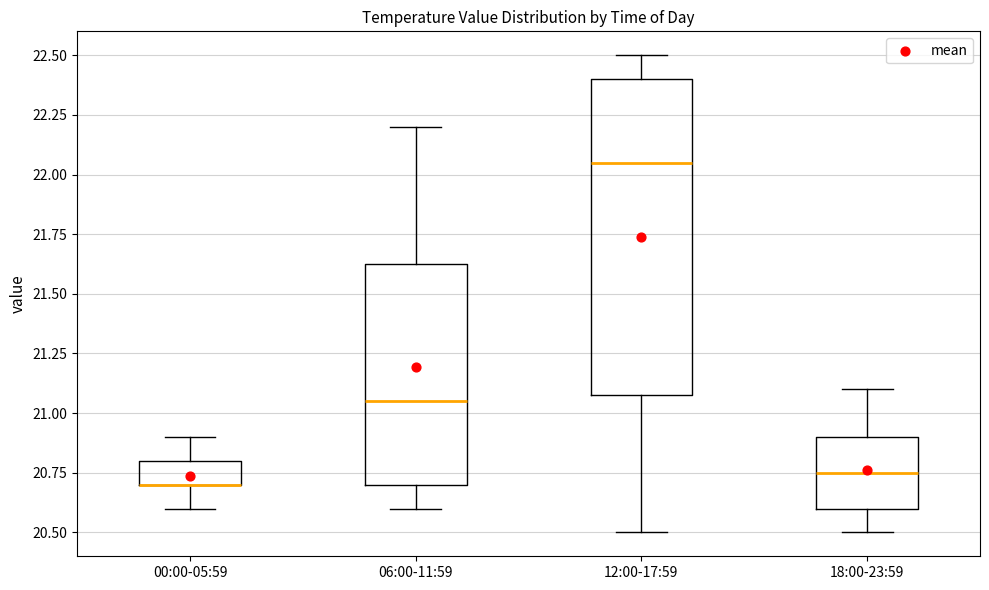

Reading left to right, transcribe this box plot: for each box, give where its median line is, the range the box spans, and where its two whiskers end, as read against the y-axis. The values are not printed on the chart, so give them approximately, as read against the axis.

00:00-05:59: median 20.70 (drawn on the box's lower edge), box 20.70 to 20.80, whiskers 20.60 to 20.90
06:00-11:59: median 21.05, box 20.70 to 21.65, whiskers 20.60 to 22.20
12:00-17:59: median 22.05, box 21.10 to 22.40, whiskers 20.50 to 22.50
18:00-23:59: median 20.75, box 20.60 to 20.90, whiskers 20.50 to 21.10